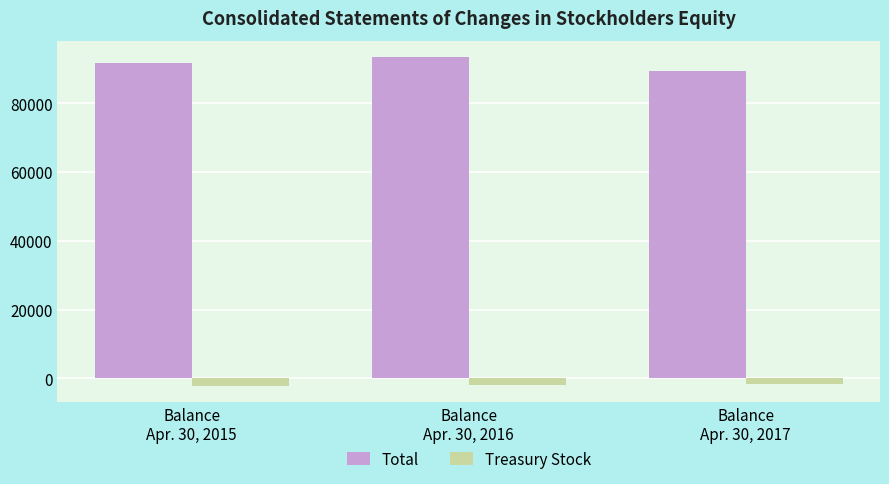

At how many categories does at least one series exceed 65914?

3